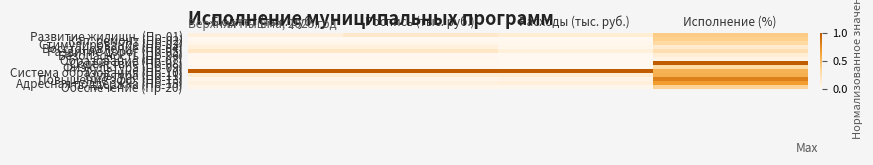

At how many categories does at least one series exceed 0?

4